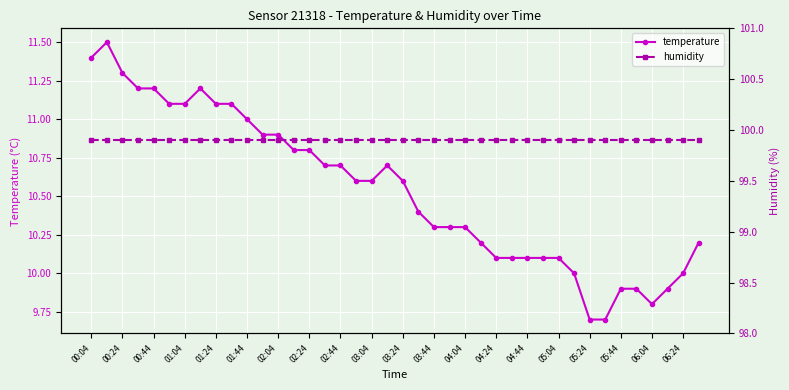

What are all the series names shown in the legend?

temperature, humidity